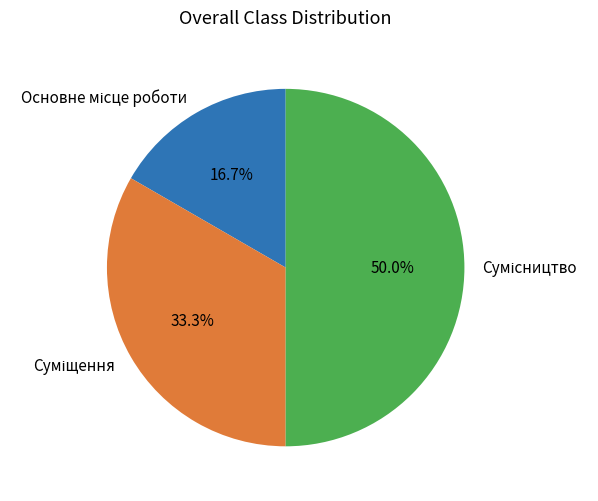

What is the total percentage of Основне місце роботи and Сумісництво?

66.7%